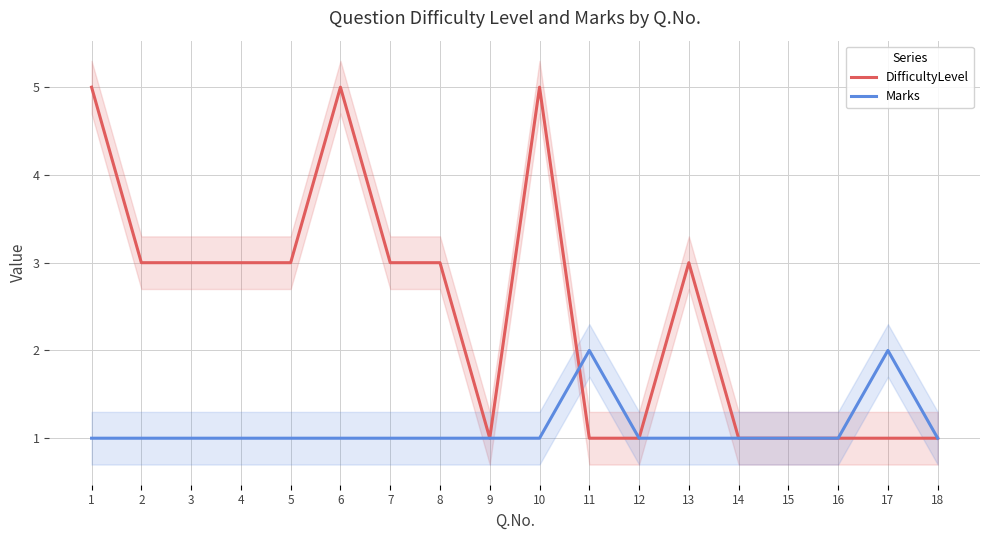

Which has a higher value, 18 or 4?

4